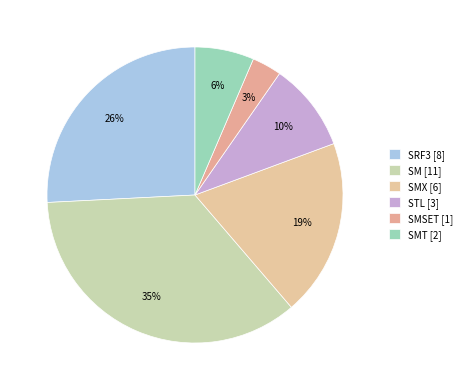

How many segments does this pie chart have?

6